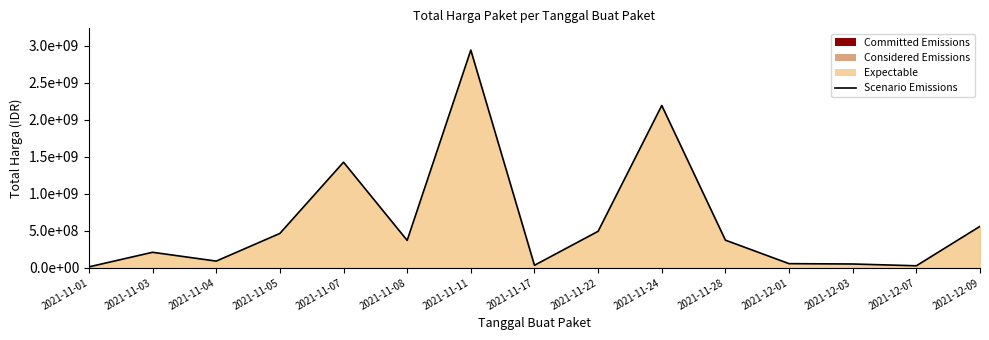

Read the value at 2021-12-09, to the nearest 50.

559971000